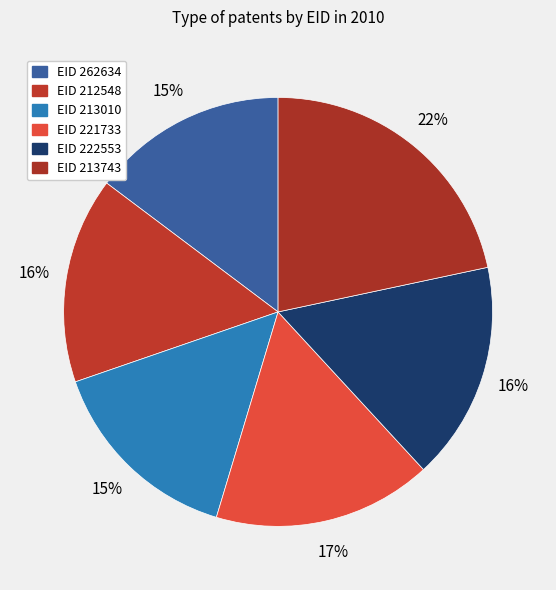

To the nearest percent, what is the difference between the largest and smallest slice percentages?

7%